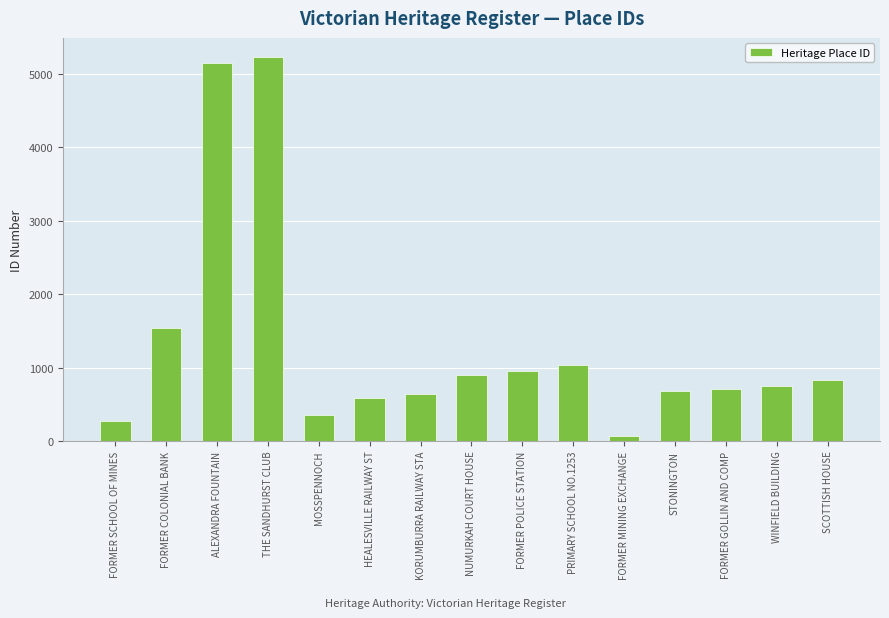

Which has a higher value, FORMER GOLLIN AND COMP or KORUMBURRA RAILWAY STA?

FORMER GOLLIN AND COMP